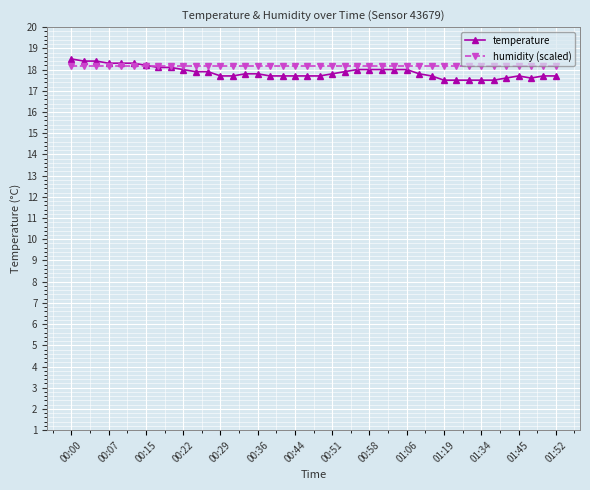

What is the maximum value for humidity (scaled)?

18.2